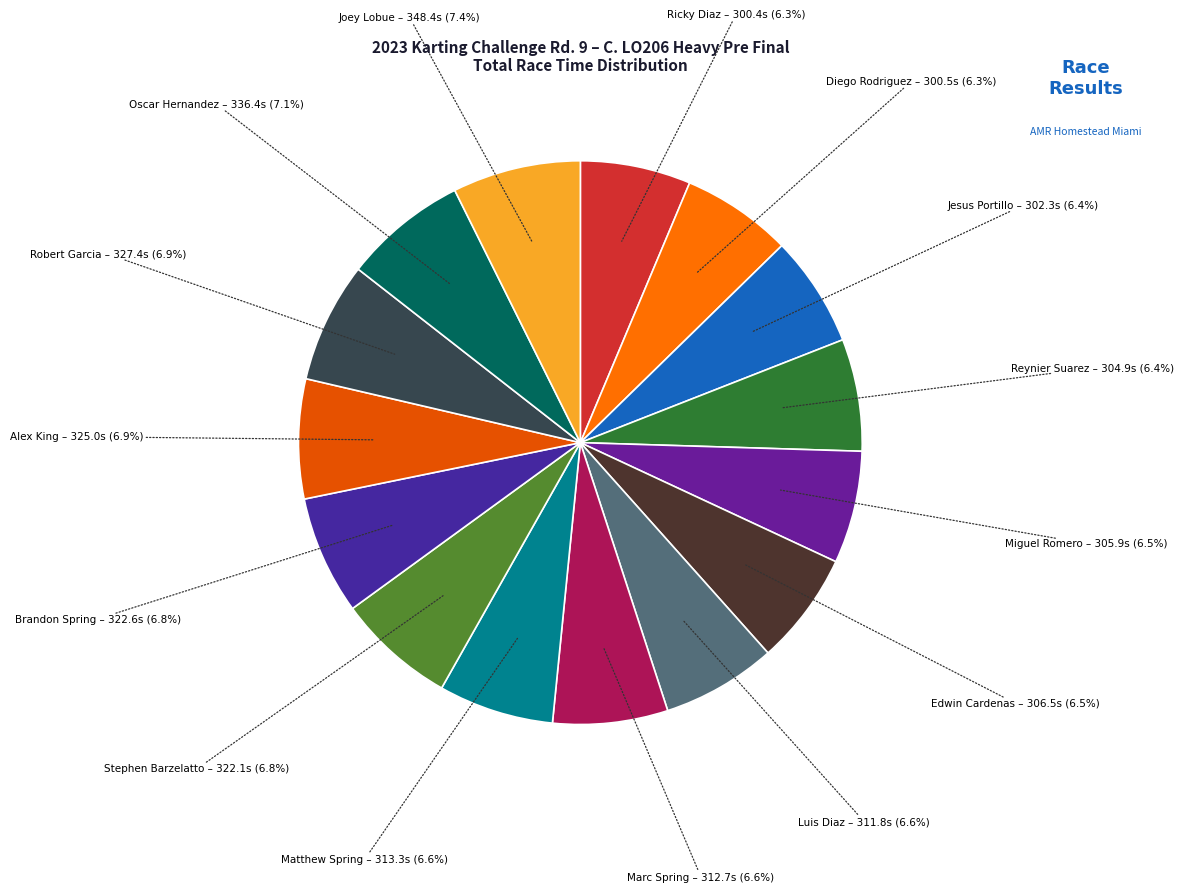

Which slice is the smallest?

Ricky Diaz